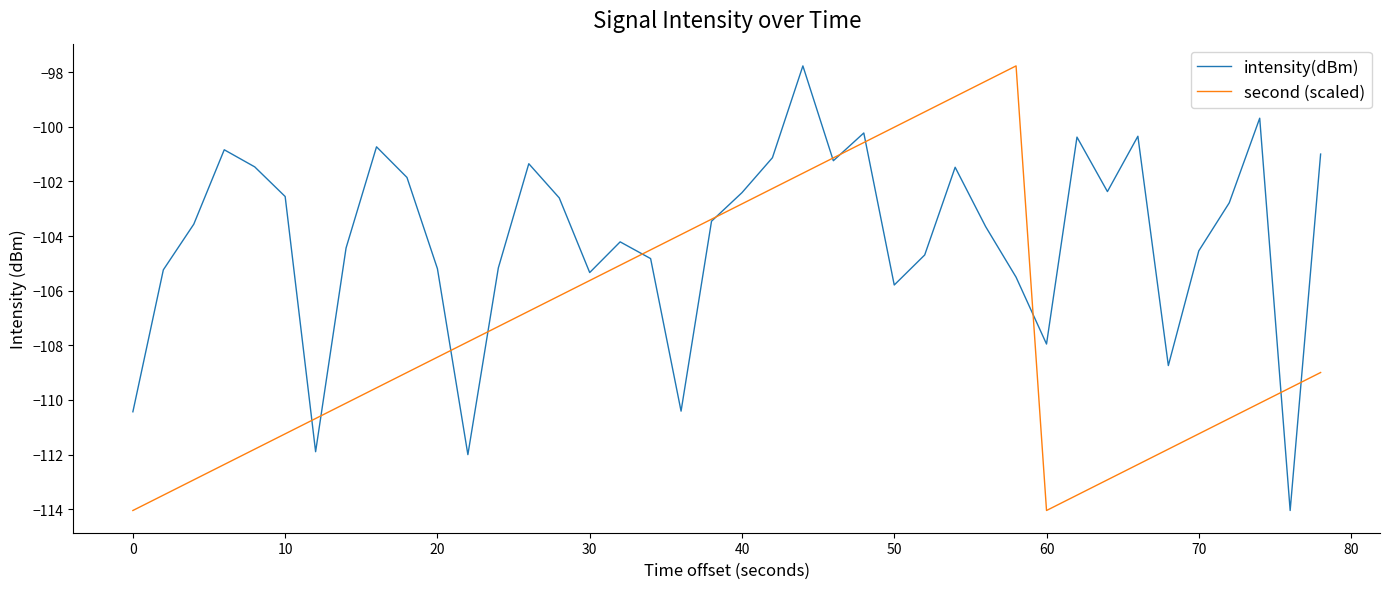

What is the greatest value displayed?

-97.8